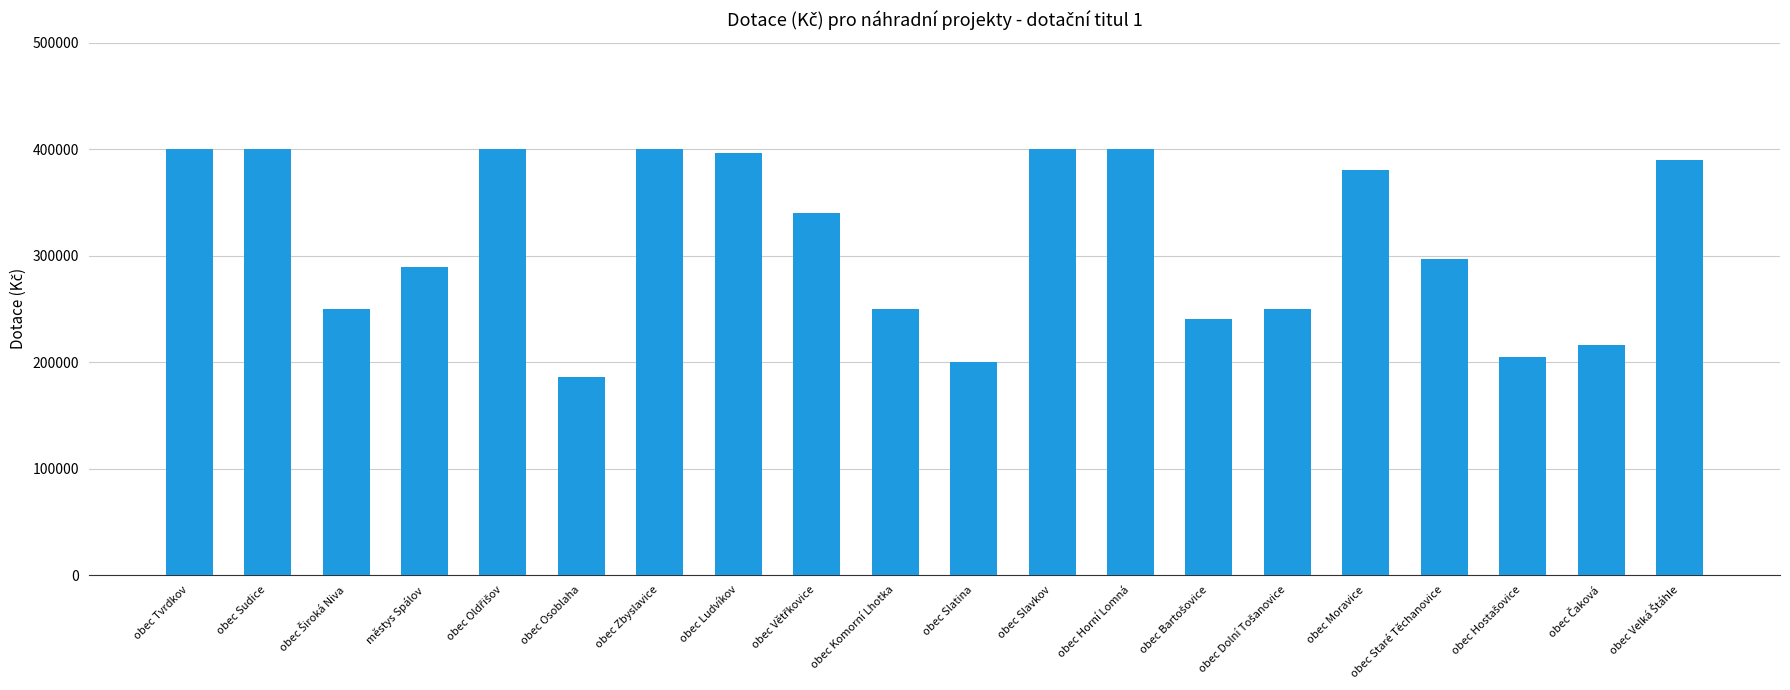

Which label corresponds to the smallest value in the chart?

obec Osoblaha